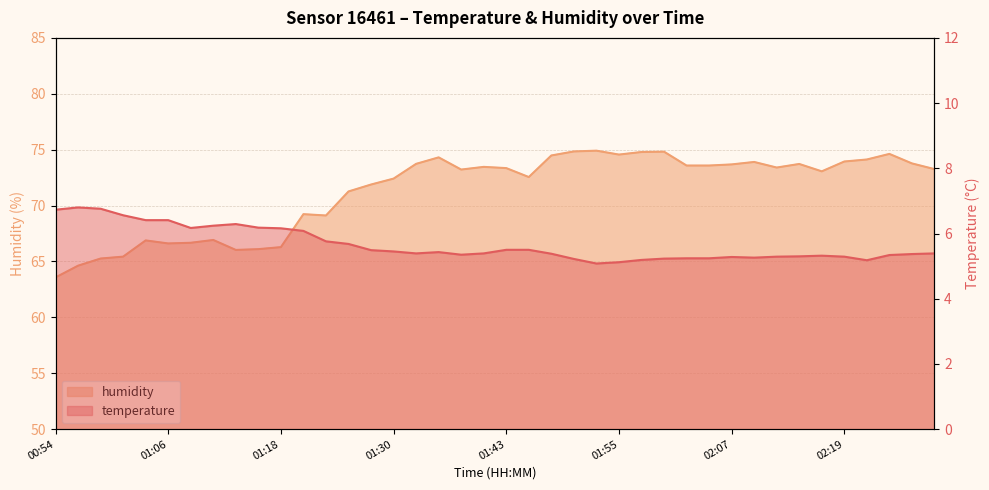

In temperature, how many points are higher than both neighbors (excluding endpoints)?

5